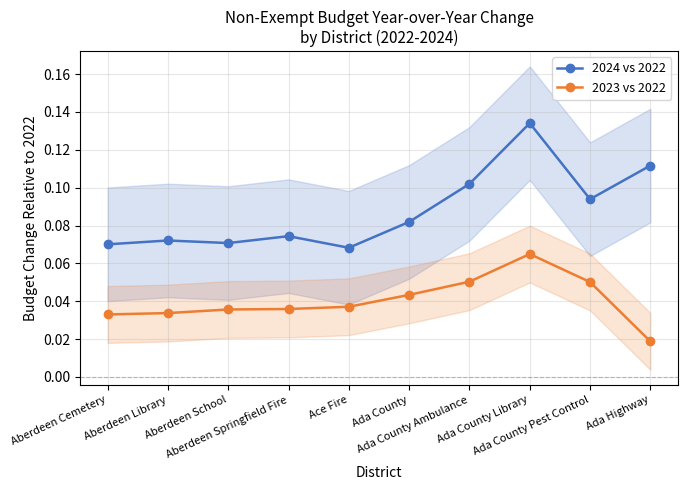

True or false: 2023 vs 2022 has a value of 0.0 at Ace Fire.

True